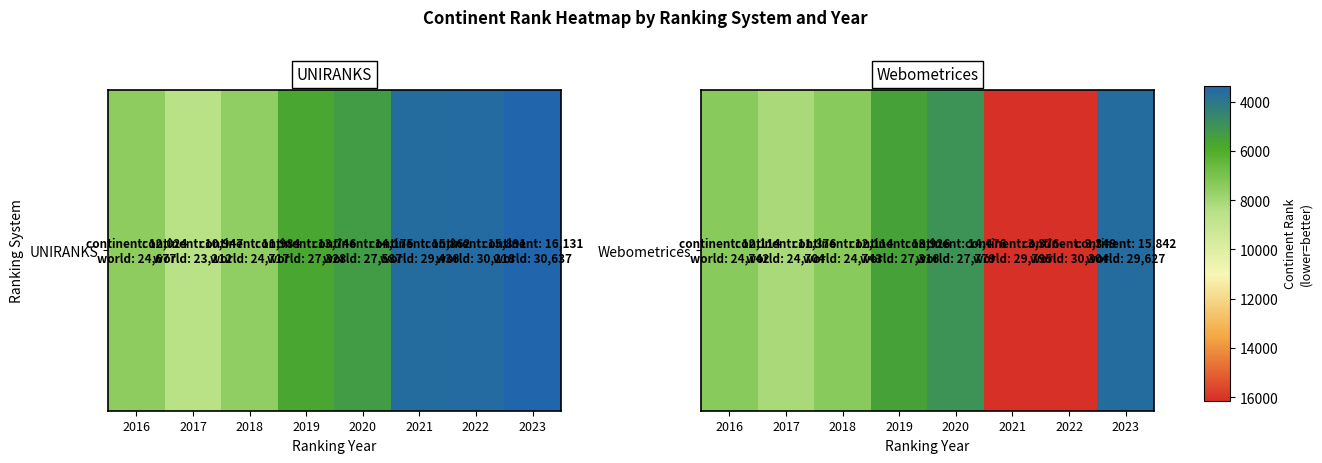

True or false: the data shows 1.7 at 2021.

False